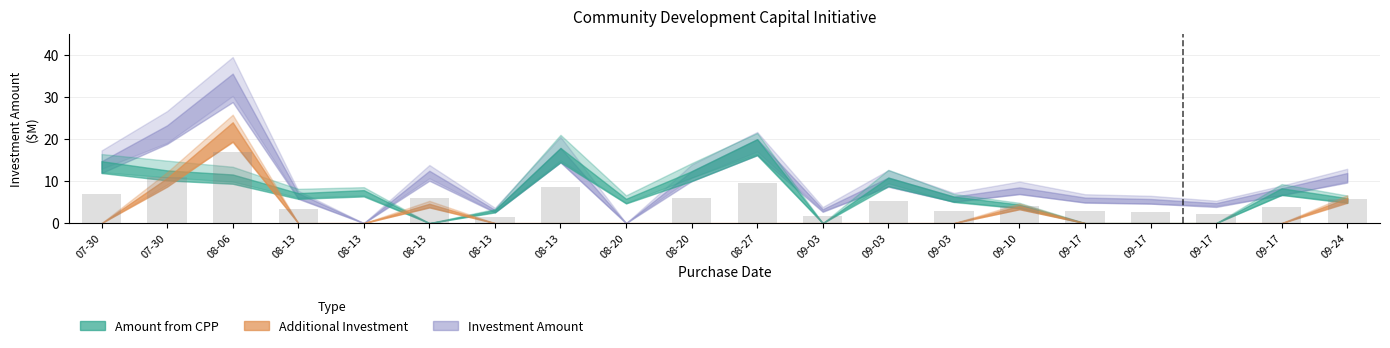

What is the label of the 14th bar from the right?

08-13